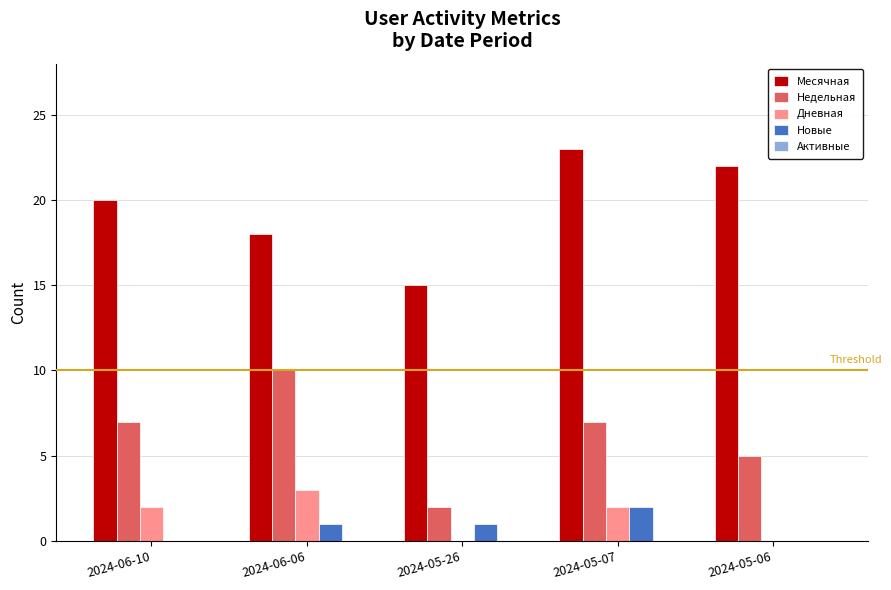

What is the sum of the Месячная values at 2024-06-10 and 2024-05-26?

35